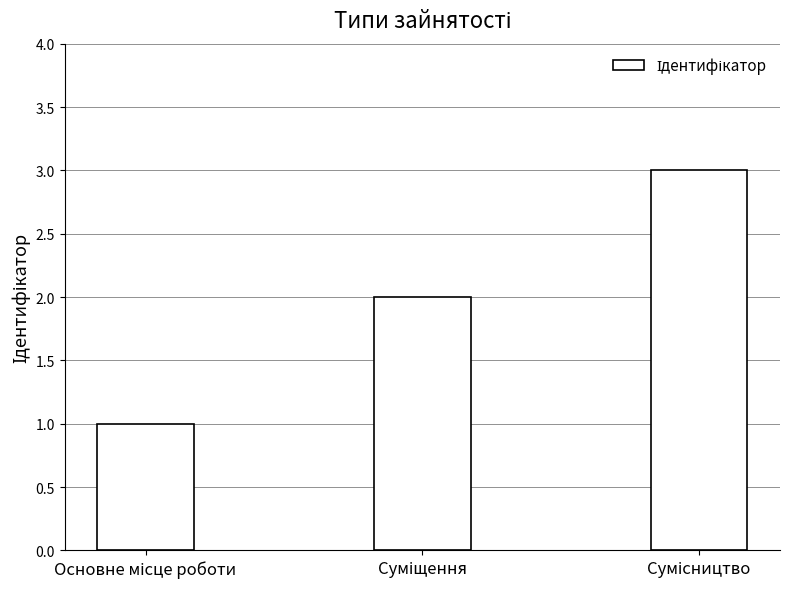

What is the sum of all values?

6